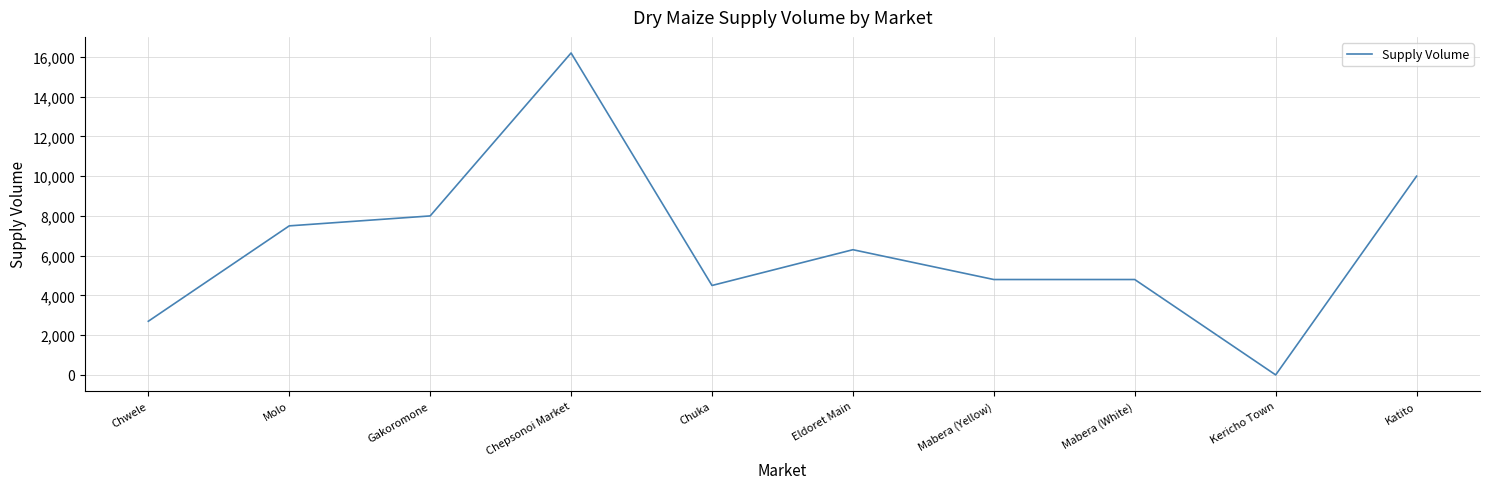

Which has a higher value, Mabera (White) or Molo?

Molo